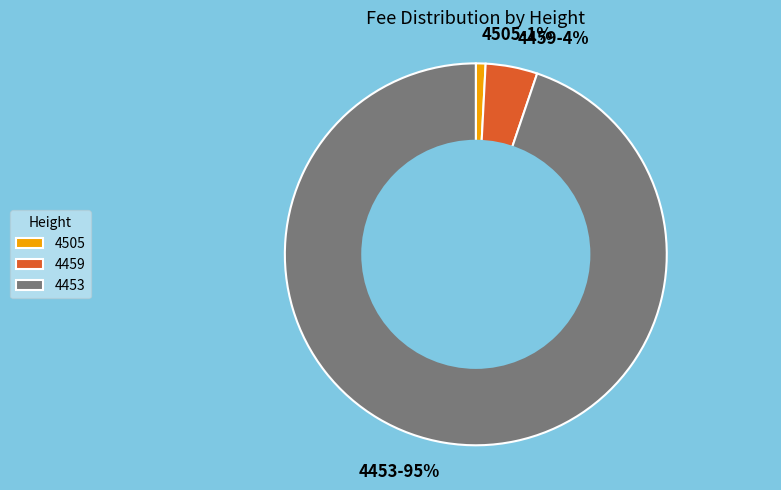

What is the majority slice?

4453